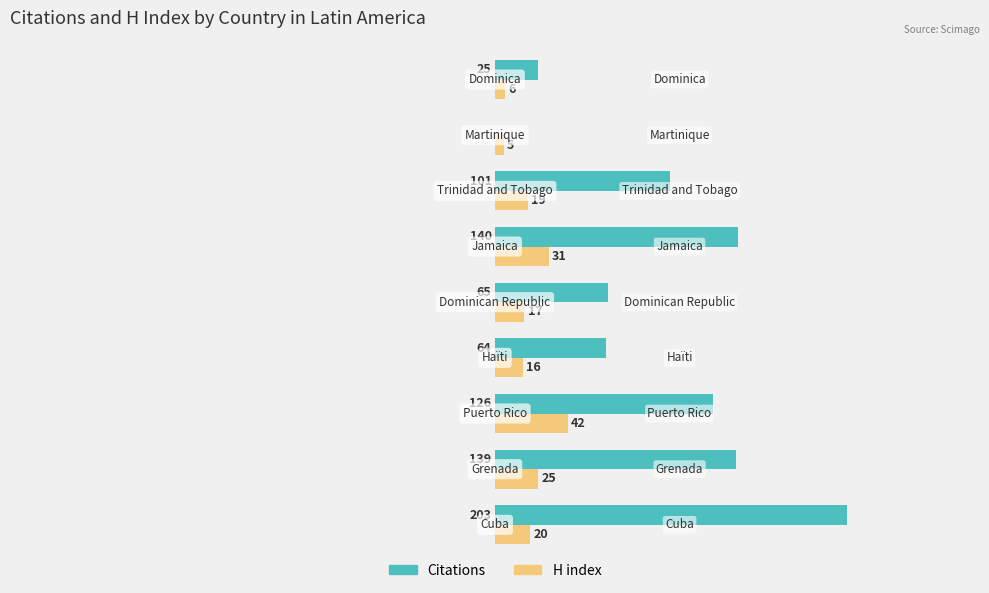

Where is Citations nearest to the value 101?

Trinidad and Tobago